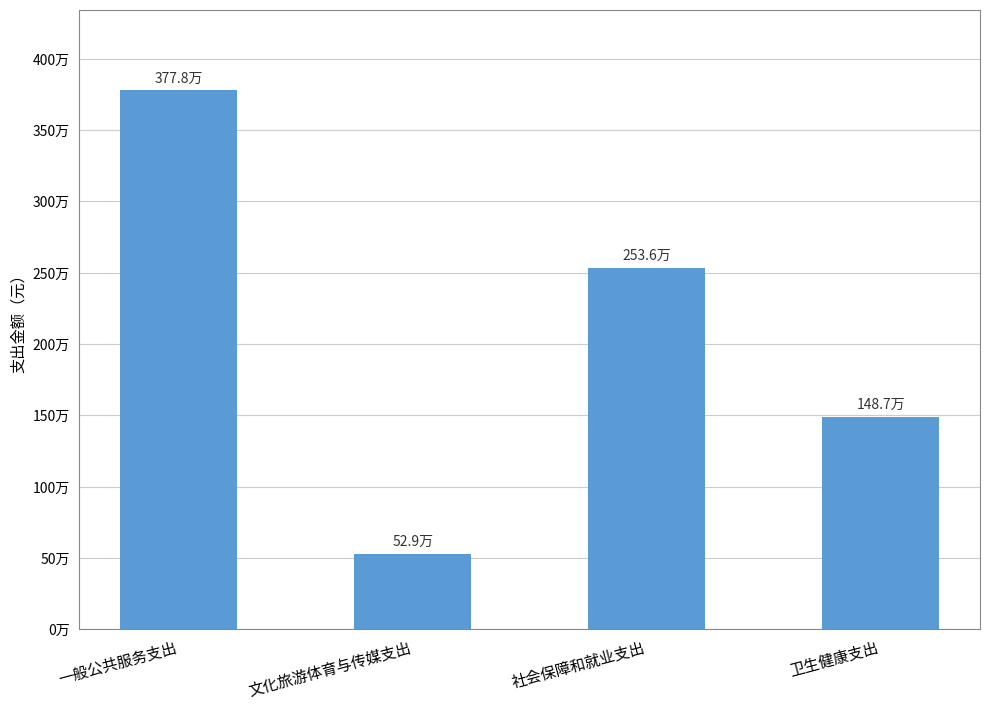

Are the bars horizontal?

No